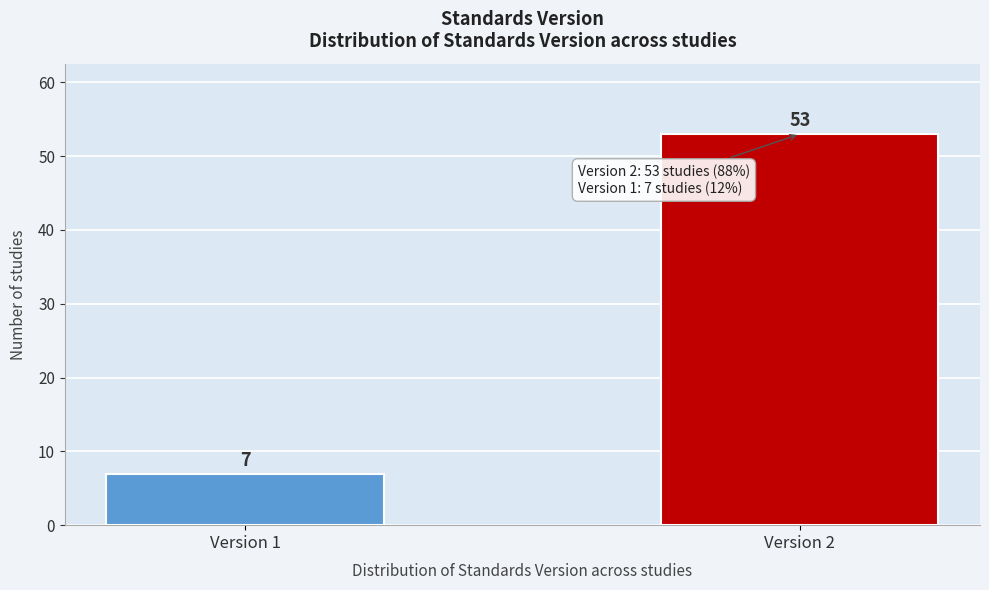

Reading left to right, what are all the values shown in this chart?

7	53